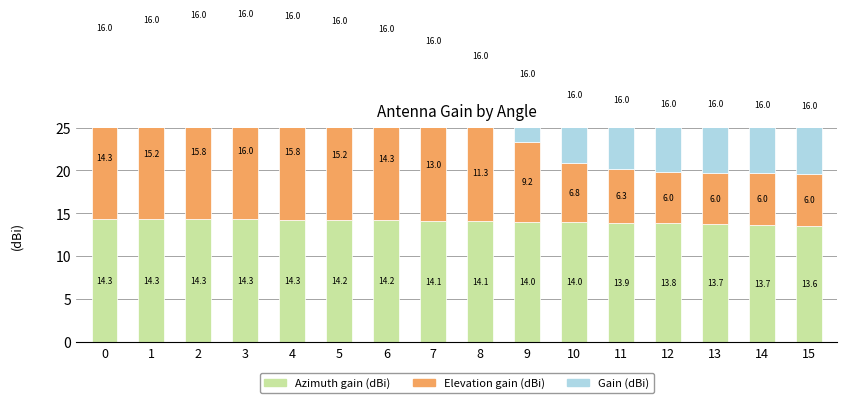

What is the difference between the maximum and minimum values in the Elevation gain (dBi) series?

10.0